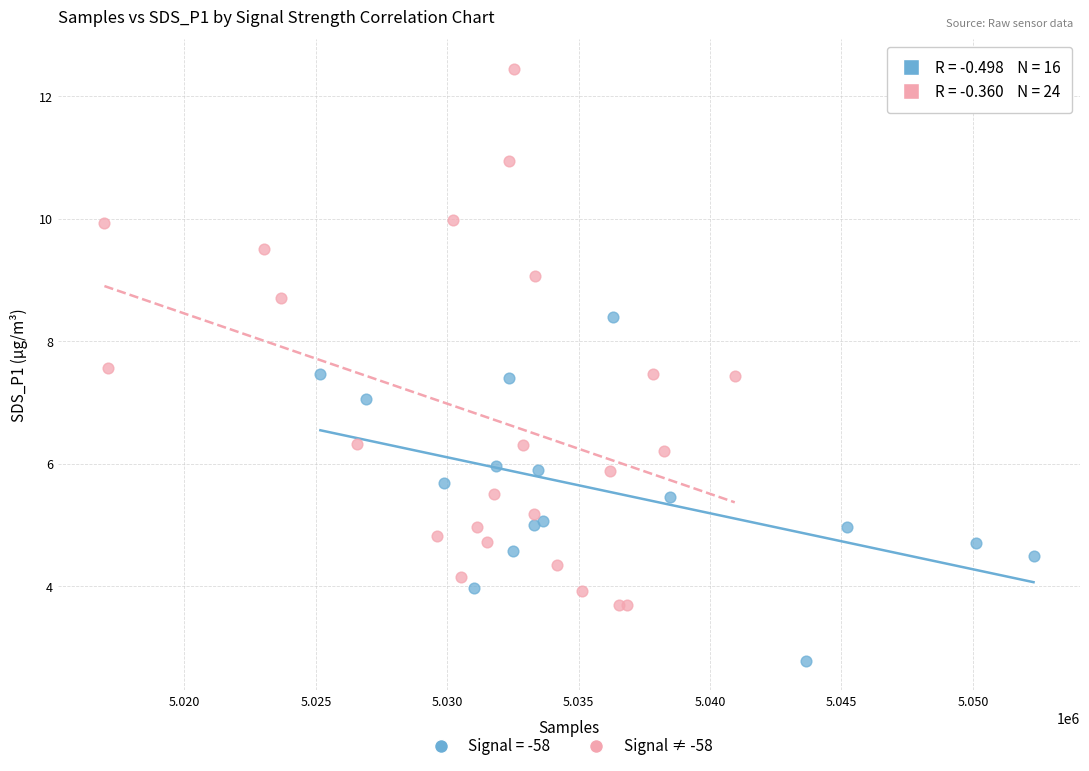

Which series has the largest Y range (max minus min)?

Signal ≠ -58